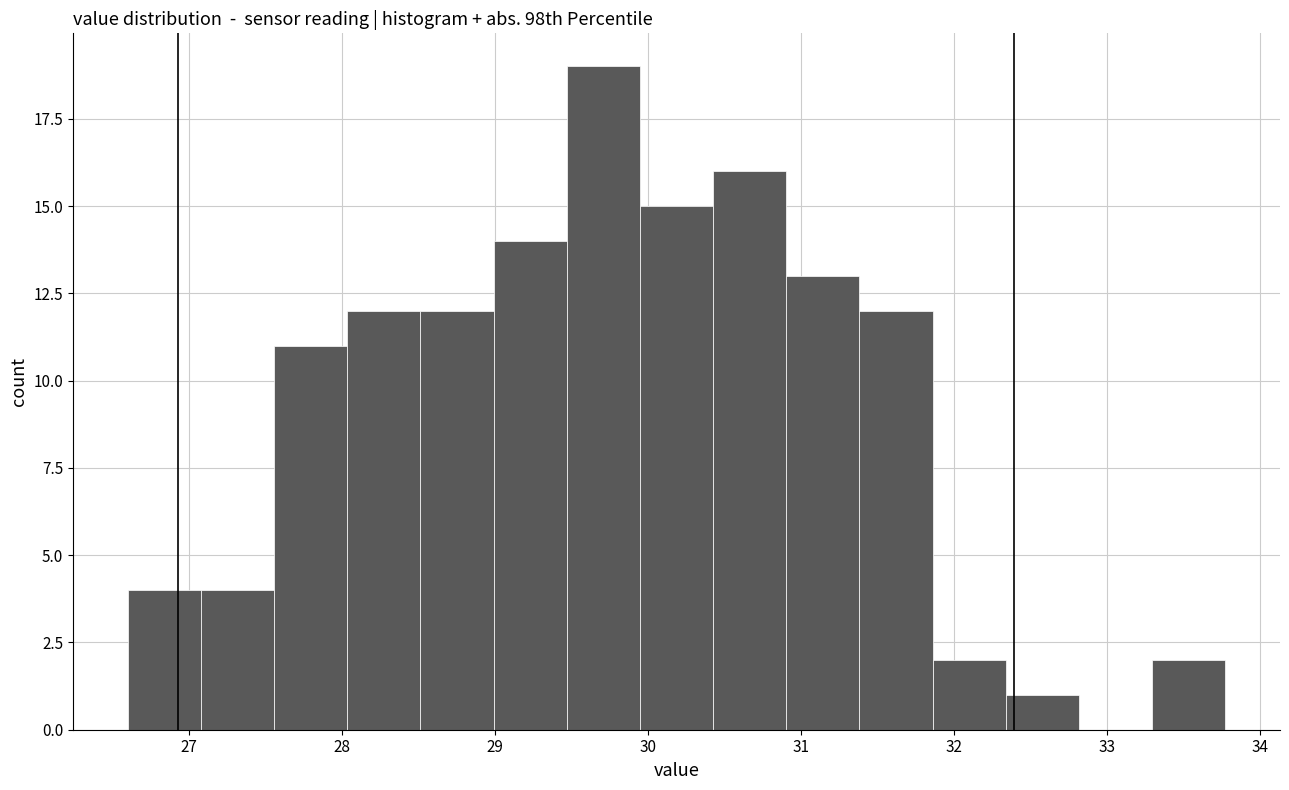

Reading left to right, transcribe this chart: for each bar, give the range it covers on the x-axis and its height. Neither the bar edges nor the heights are printed on the chart, so give them approximately, as read against the axes.

26.6 to 27.1: 4
27.1 to 27.6: 4
27.6 to 28.0: 11
28.0 to 28.5: 12
28.5 to 29.0: 12
29.0 to 29.5: 14
29.5 to 29.9: 19
29.9 to 30.4: 15
30.4 to 30.9: 16
30.9 to 31.4: 13
31.4 to 31.9: 12
31.9 to 32.3: 2
32.3 to 32.8: 1
32.8 to 33.3: 0
33.3 to 33.8: 2